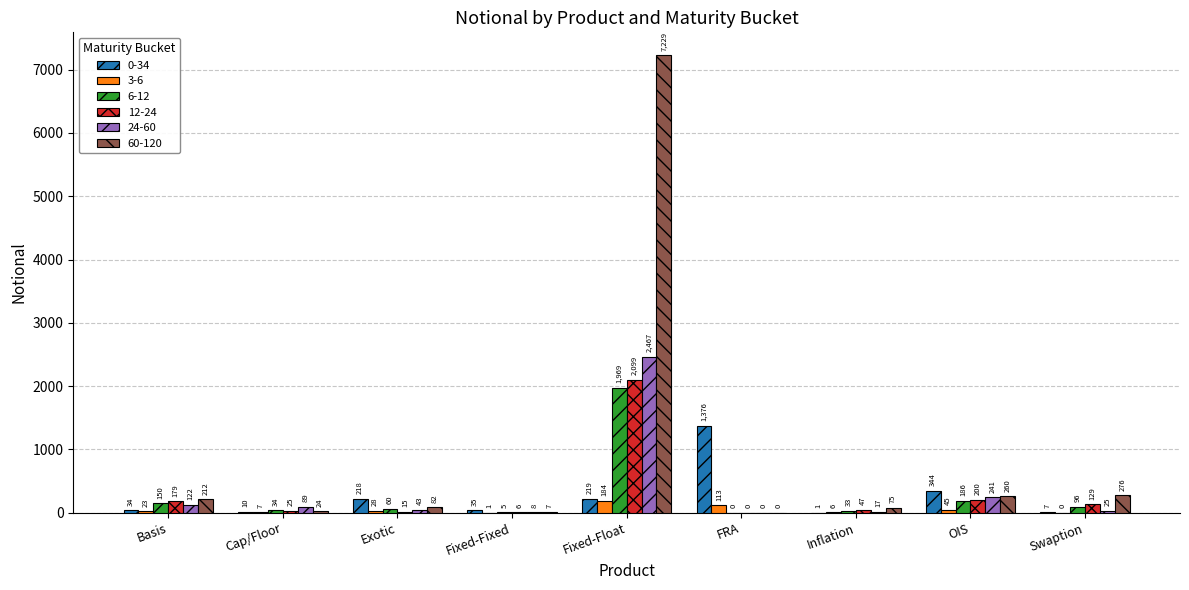

What is the total value across all series at Swaption?

533